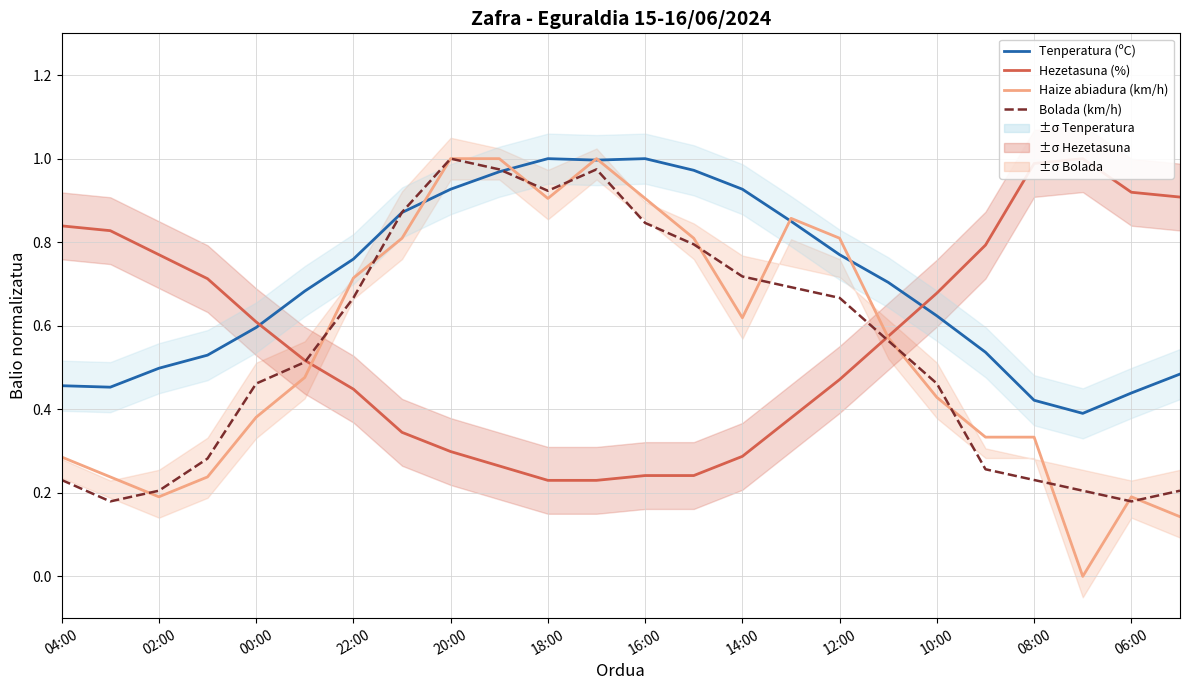

Between 14 and 17, which series saw the biggest shift?

Hezetasuna (%)